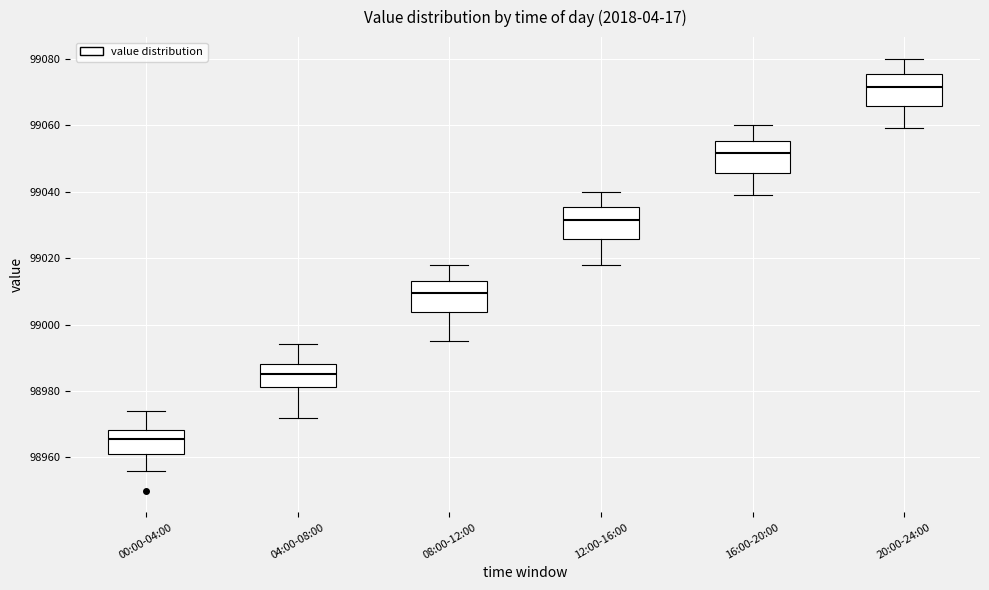

Where does the median line of the box for 08:00-12:00 sit on the y-axis? The values are not printed on the chart, so give them approximately, as read against the axis.

99010